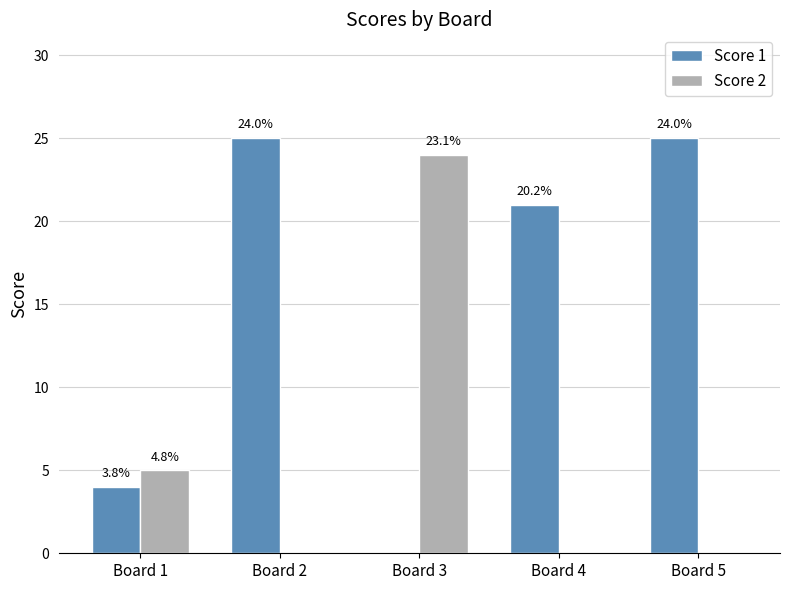

What is the average value of the Score 2 series?

6